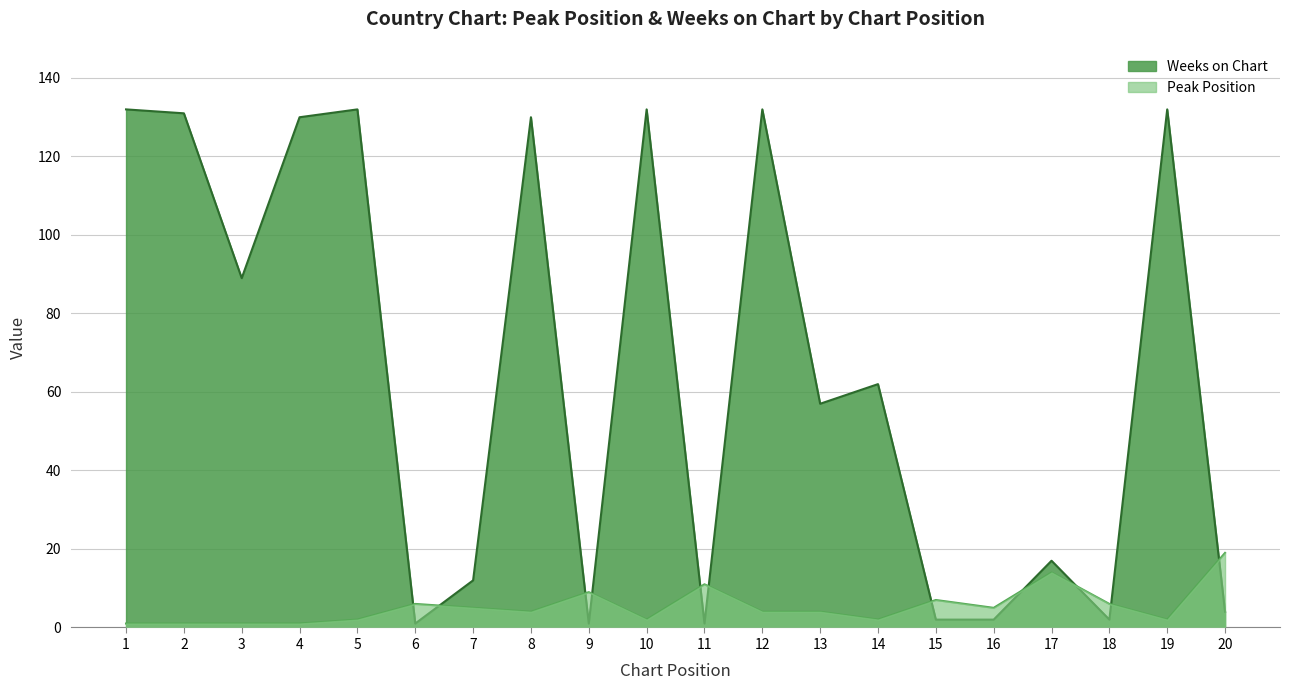

What is the value of the Peak Position point at the 14th from the left?

2